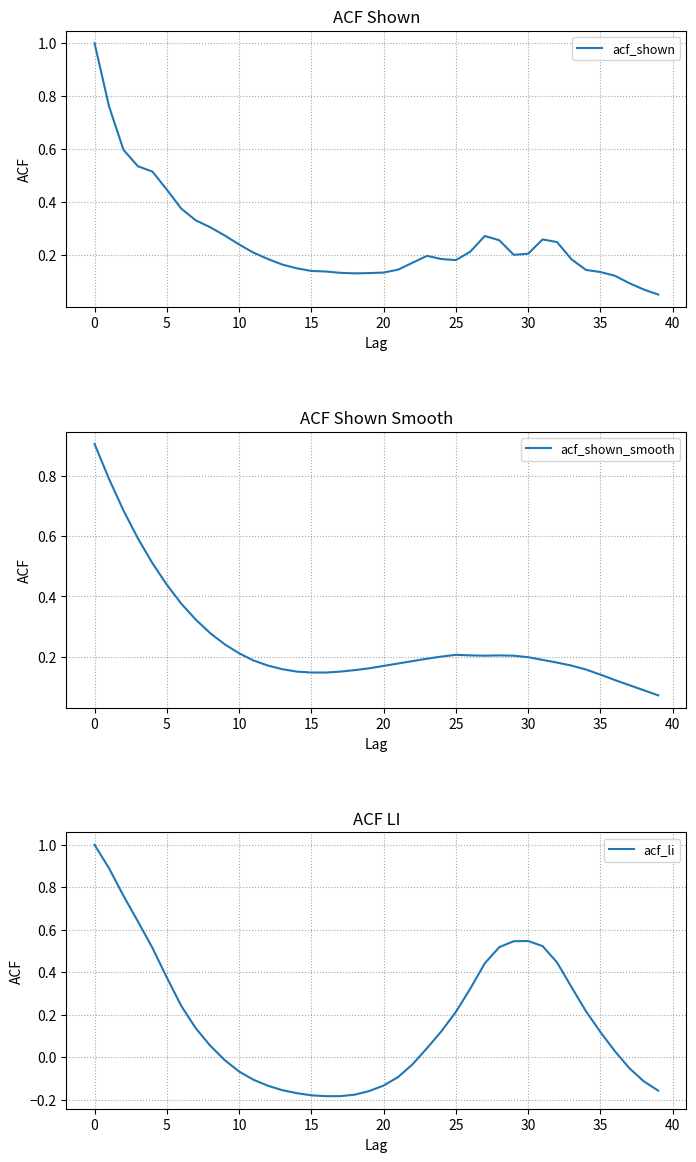

What is the label of the 21st point from the right?

19